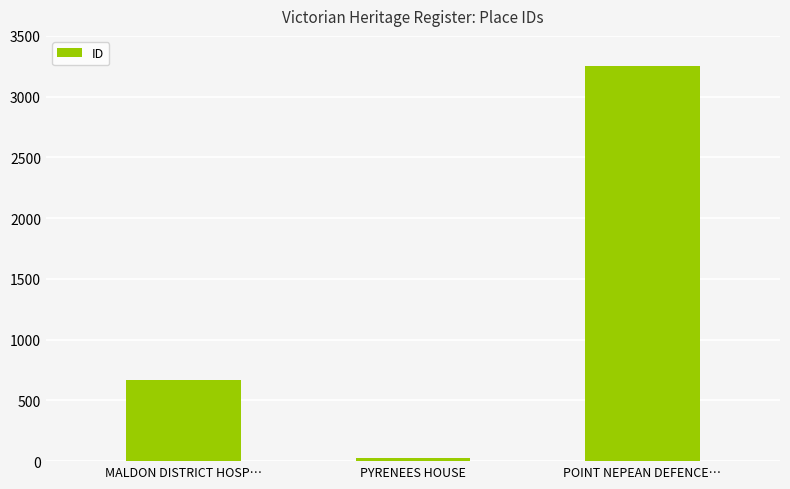

What position from the right is MALDON DISTRICT HOSP…?

3